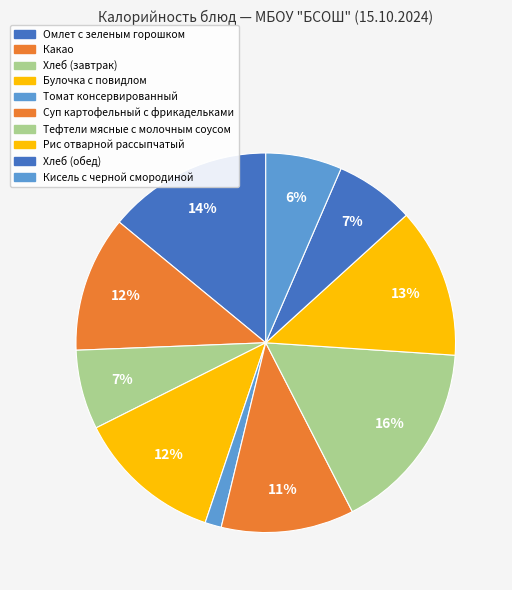

Count the number of slices in the pie.

10